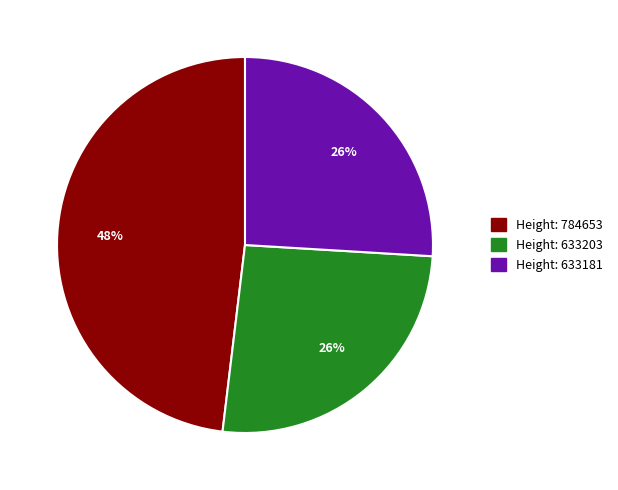

To the nearest percent, what is the average slice percentage?

33%